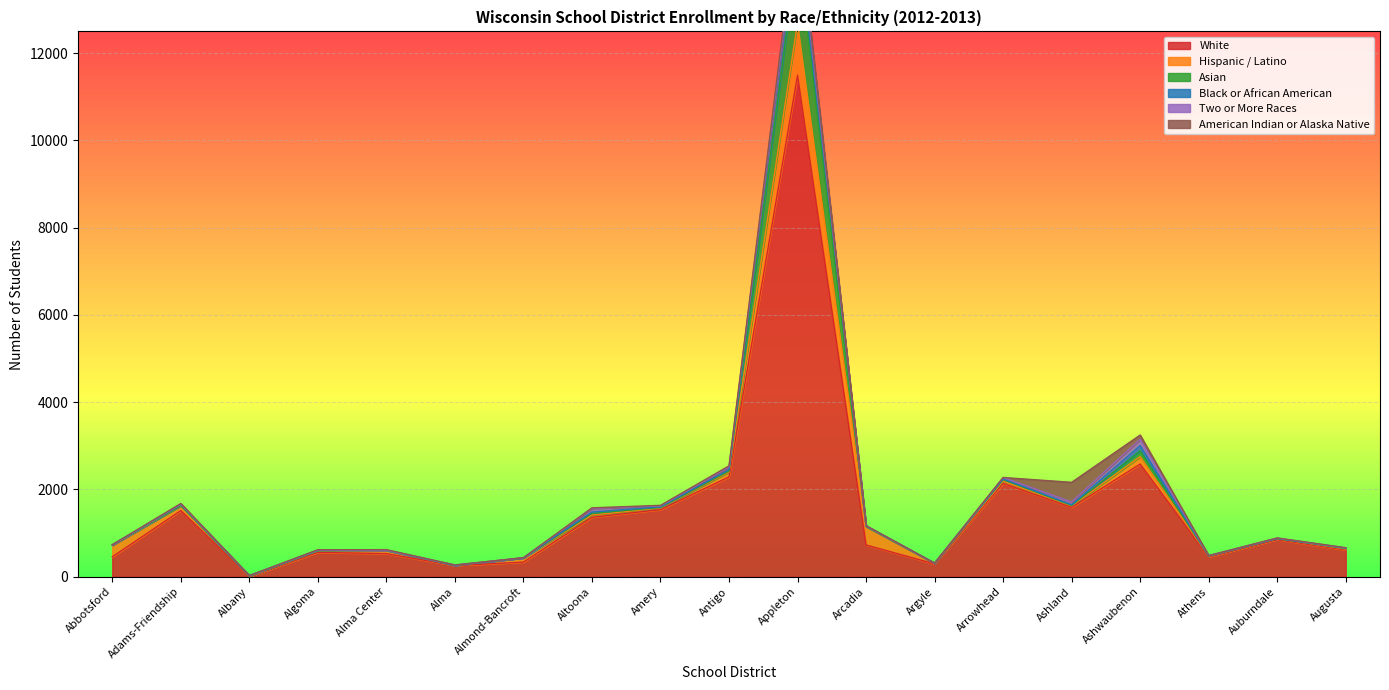

True or false: Black or African American has a value of 9 at Augusta.

True